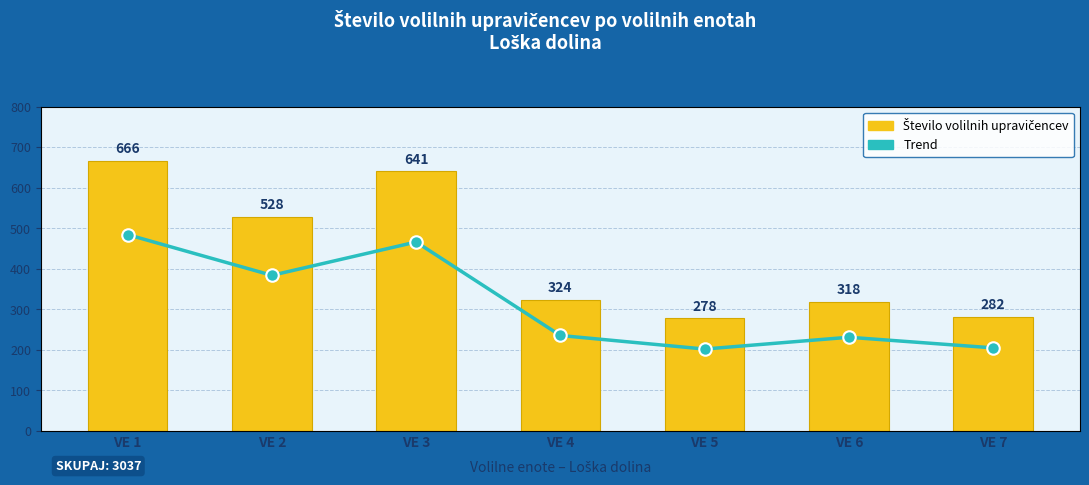

Rank the series by their maximum value, from highest to lowest.

Število volilnih upravičencev, Trend